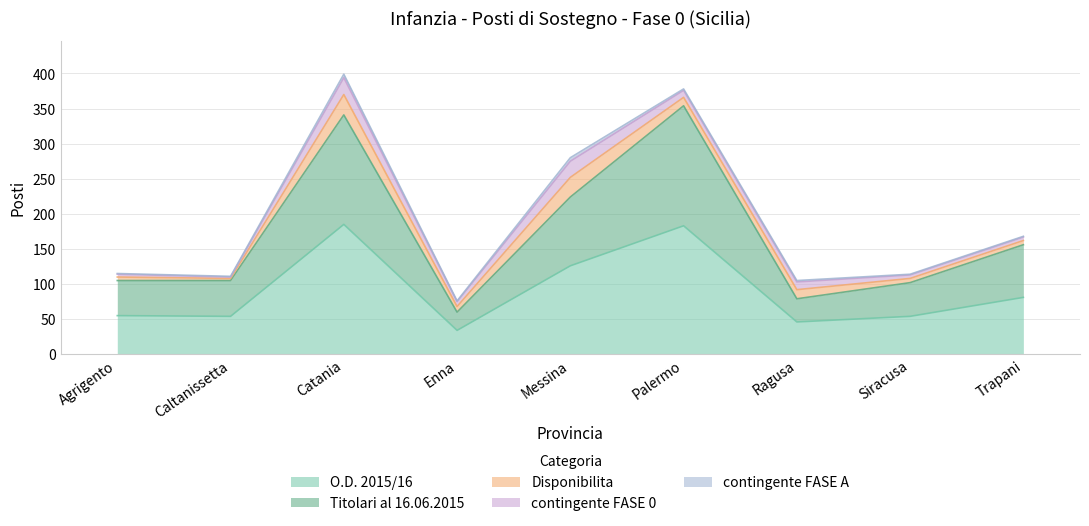

True or false: contingente FASE 0 and O.D. 2015/16 intersect in this chart.

False